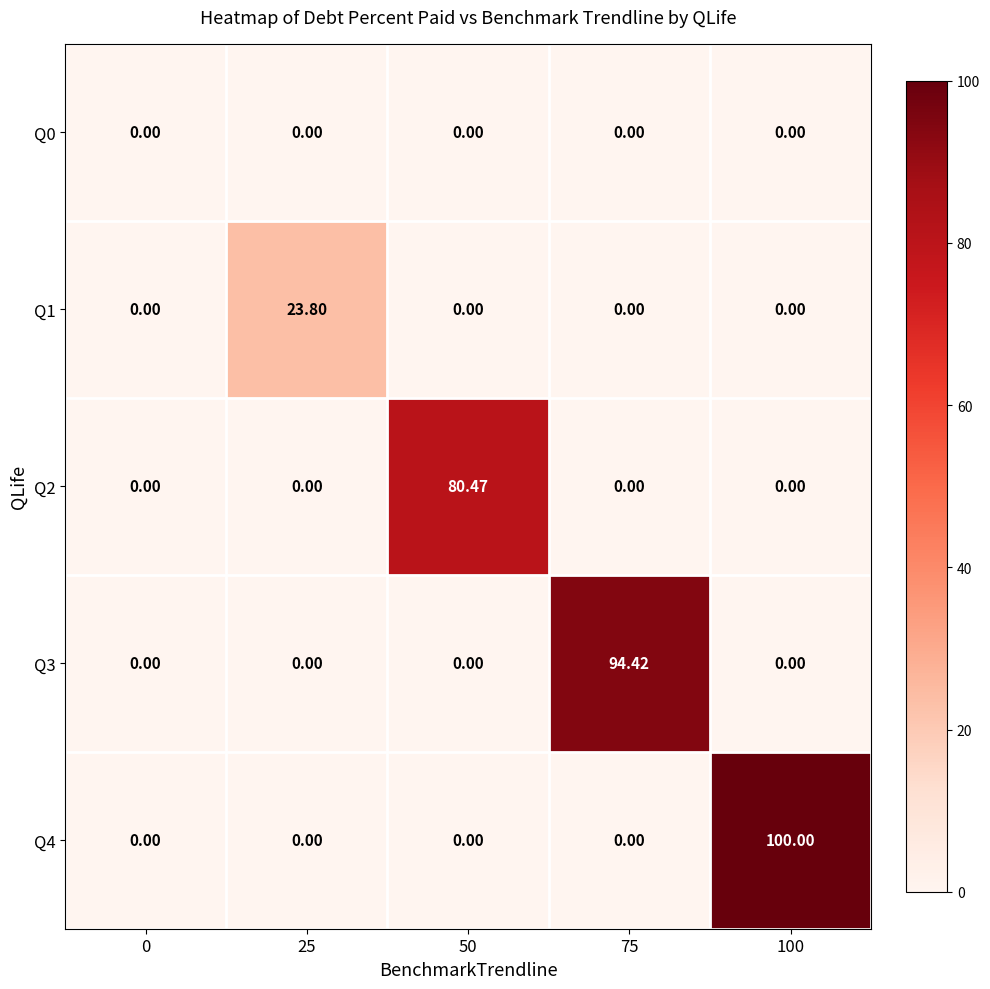

How many series are shown in this chart?

5